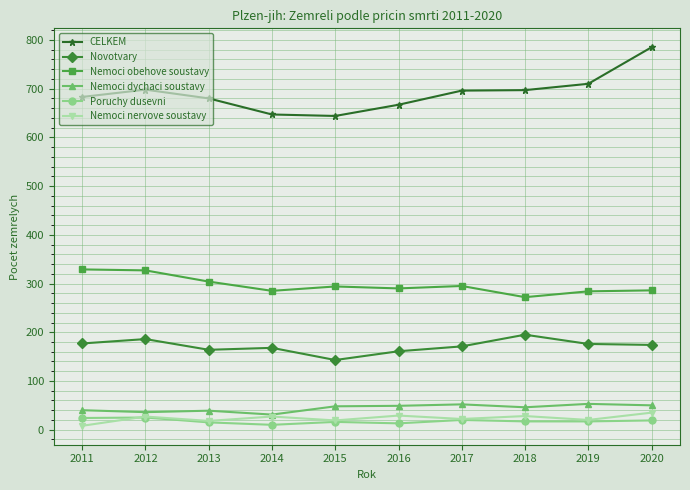

The value of Nemoci obehove soustavy at 2018 is 272. True or false?

True